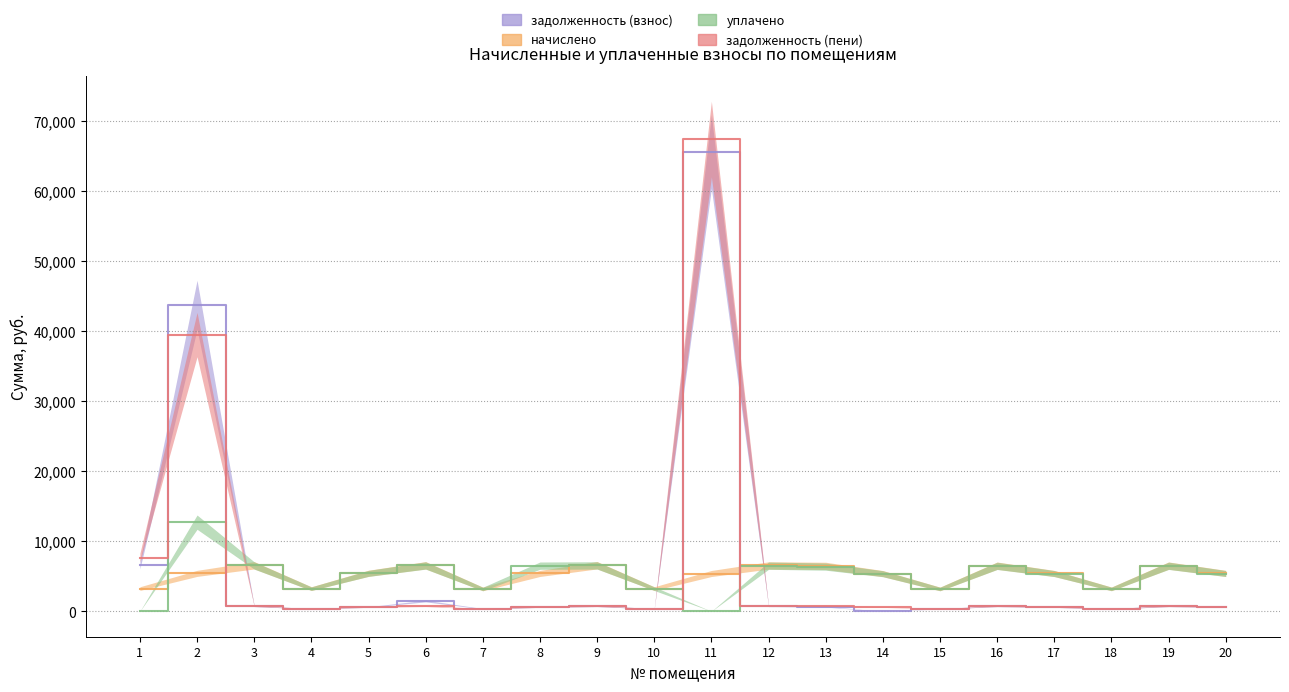

What is the sum of the уплачено values at 19 and 18?

9664.0